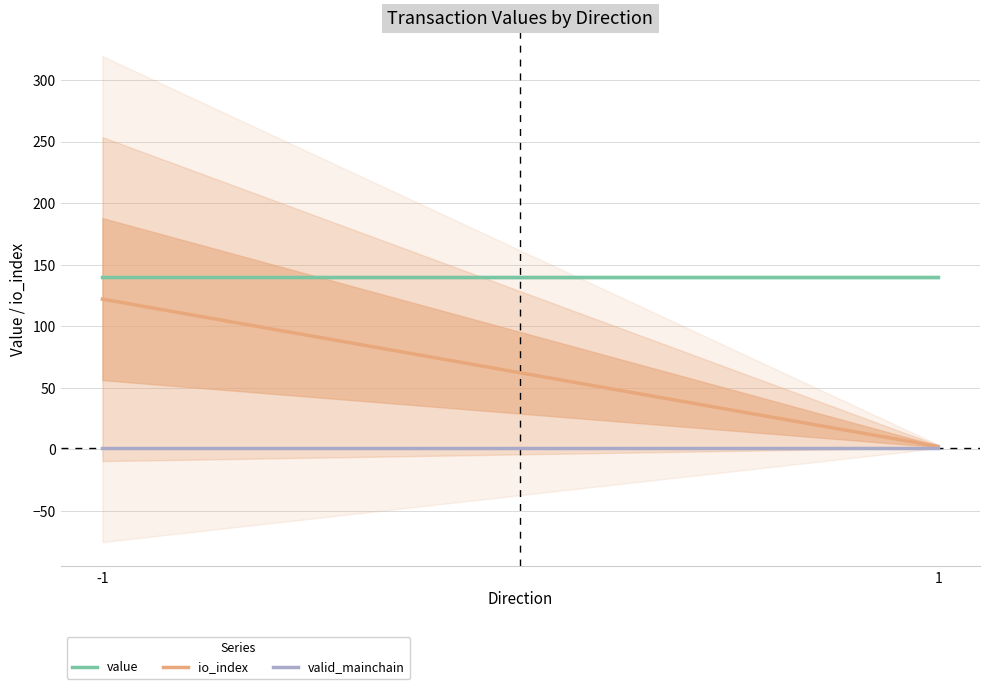

Rank the categories by io_index value from lowest to highest.

1, -1